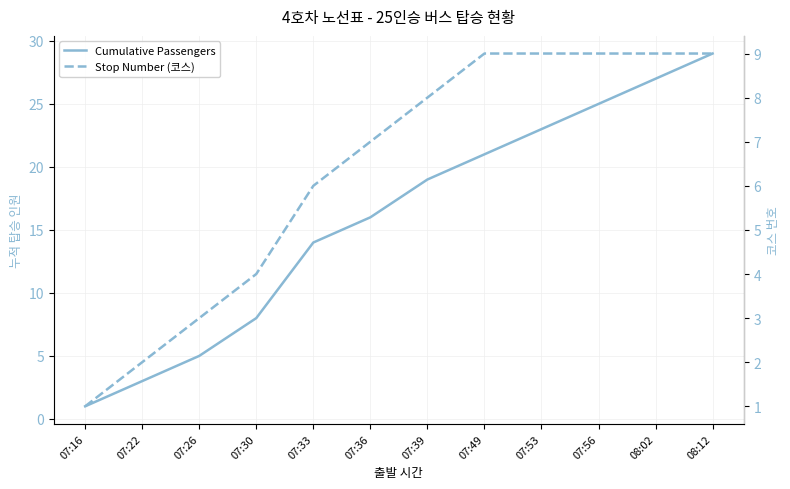

The value of Stop Number (코스) at 08:12 is 9. True or false?

True